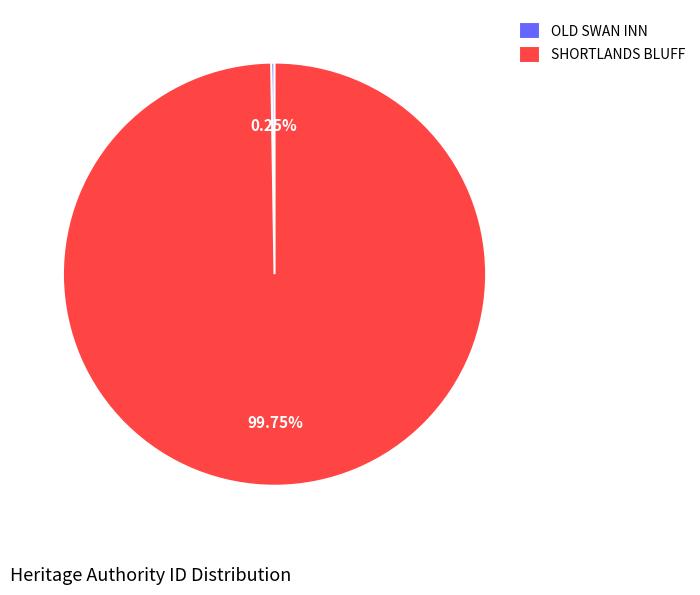

What percentage is the SHORTLANDS BLUFF slice, to the nearest percent?

100%